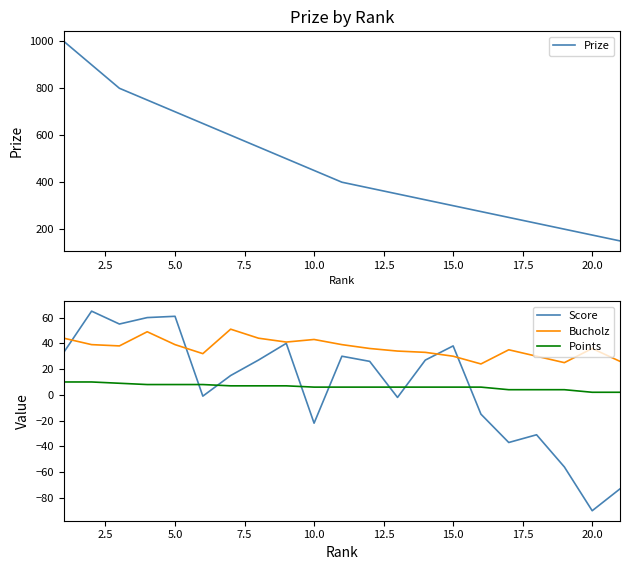

True or false: Score and Prize cross at least once.

False